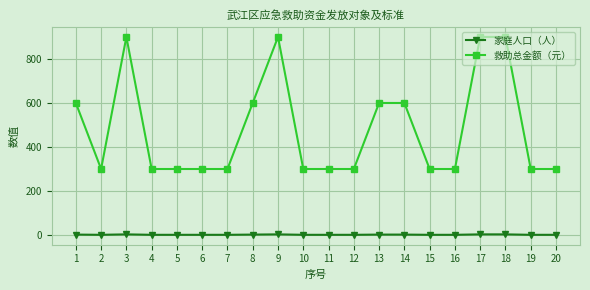

What is the average value of the 救助总金额（元） series?

480